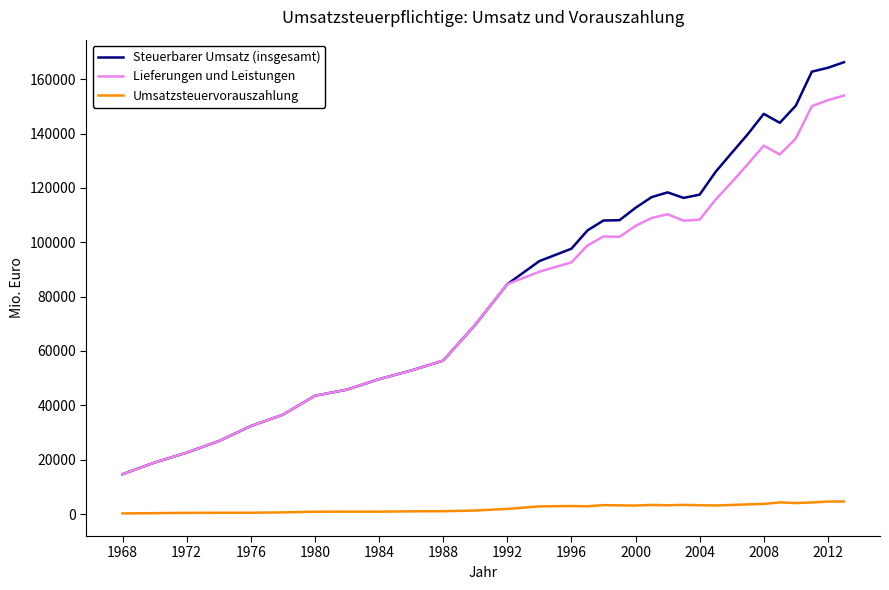

What is the minimum value for Steuerbarer Umsatz (insgesamt)?

14667.4